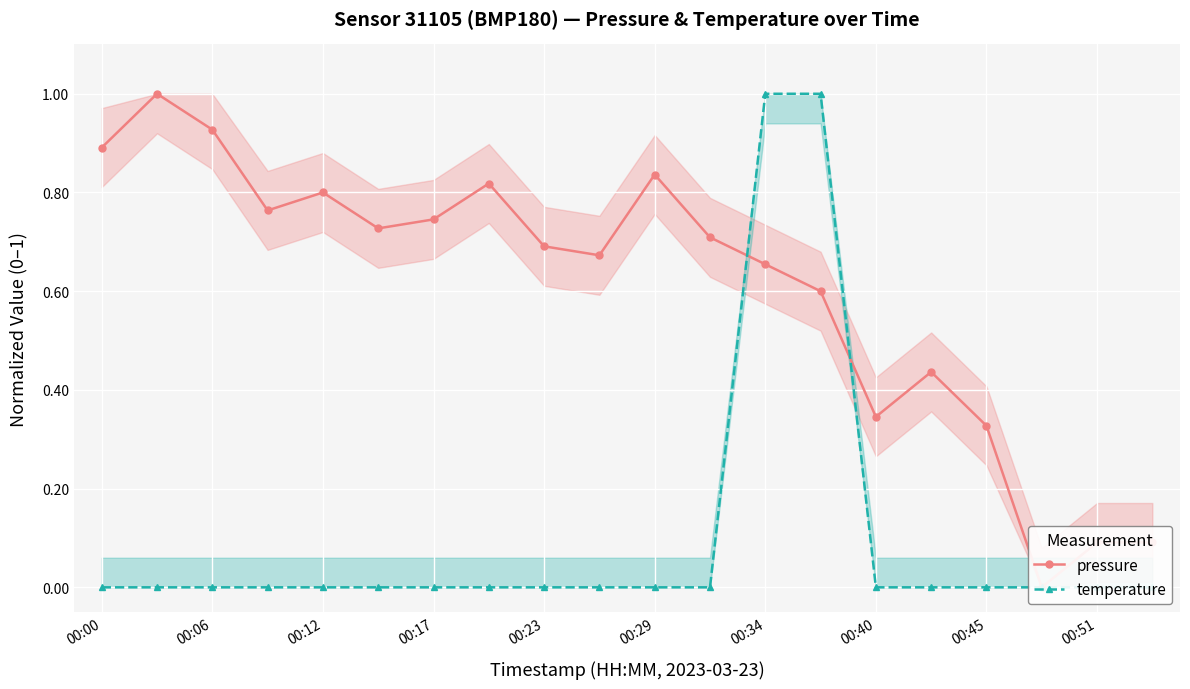

What is the difference between the second highest and minimum values in the temperature series?

1.0